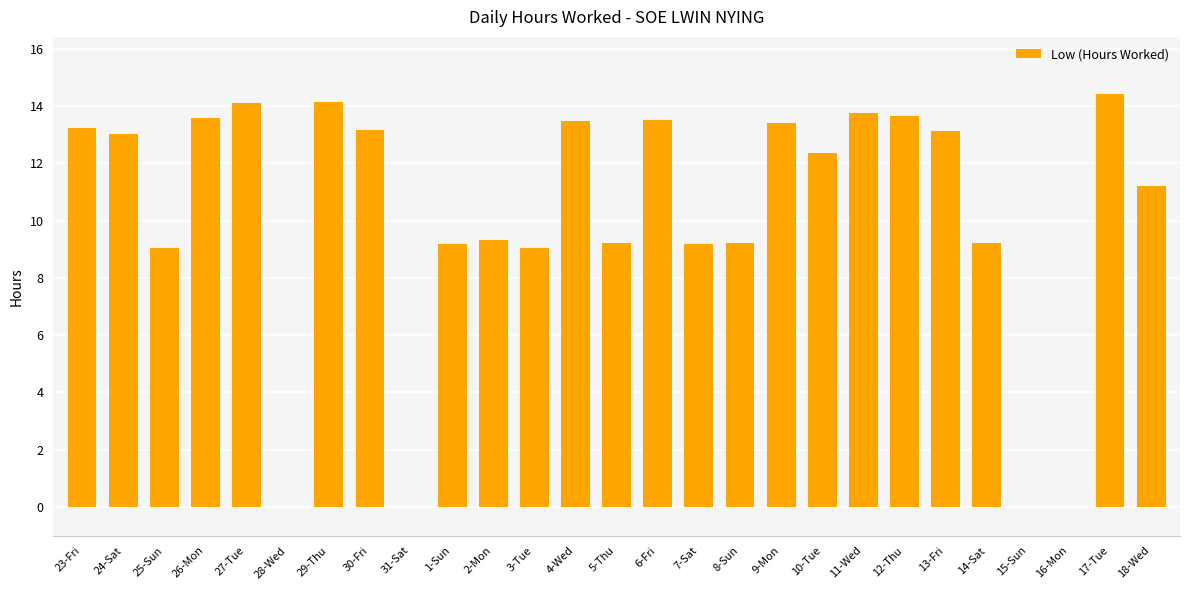

True or false: the data shows 18.6 at 13-Fri.

False